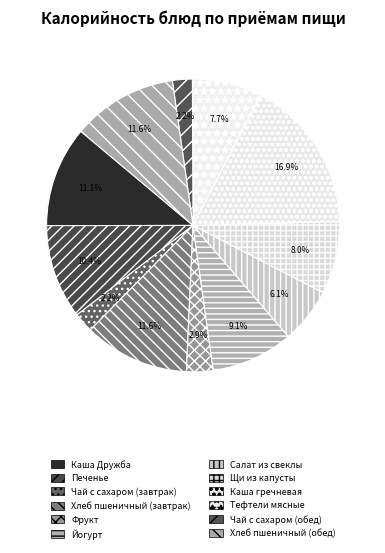

Count the number of slices in the pie.

12